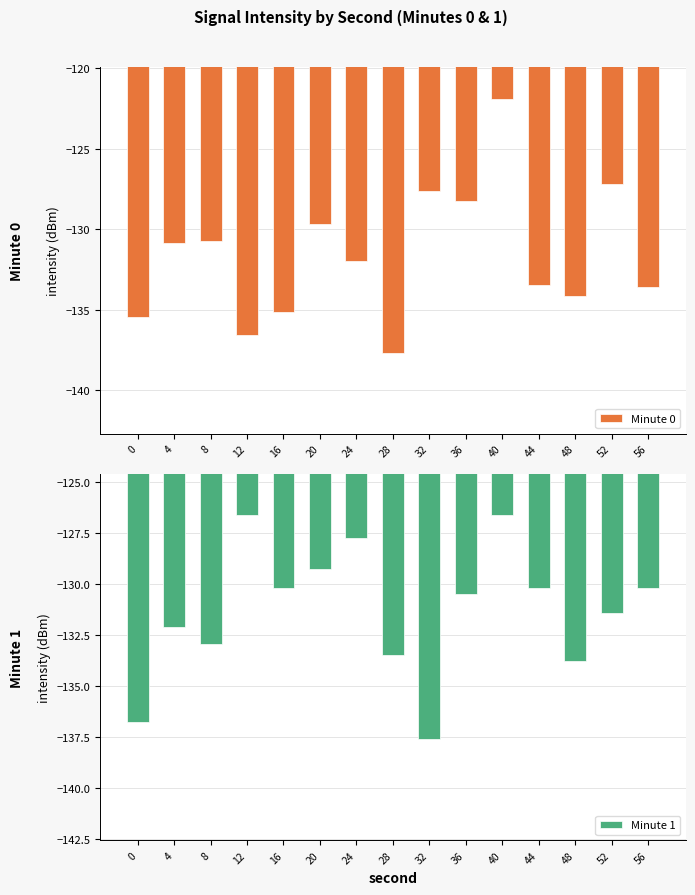

Rank the series by their maximum value, from highest to lowest.

Minute 0, Minute 1